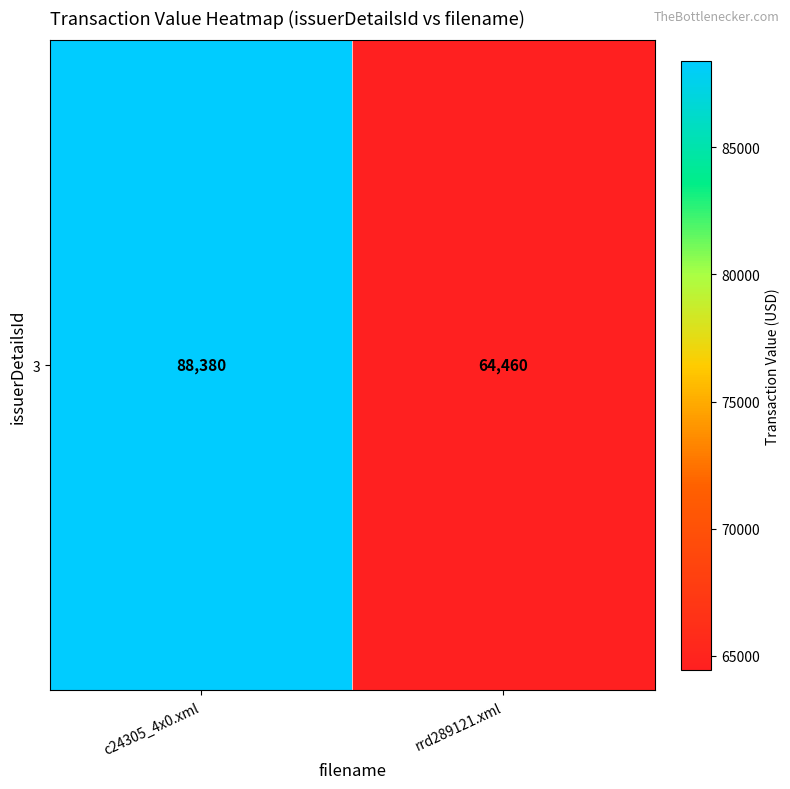

What is the difference between the values at c24305_4x0.xml and rrd289121.xml?

23920